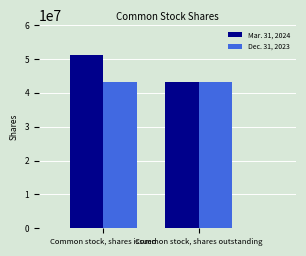

Is it true that Mar. 31, 2024 equals 12791744 at Common stock, shares outstanding?

False